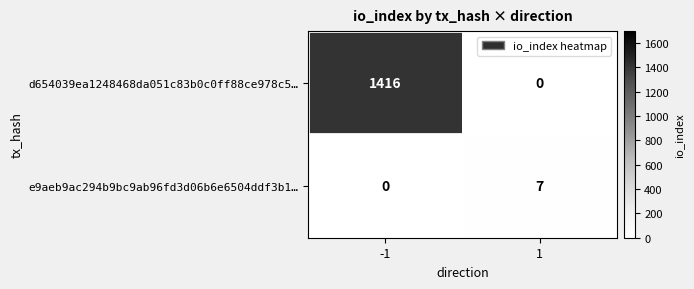

Rank the series by their average value, from highest to lowest.

d654039ea1248468da051c83b0c0ff88ce978c5…, e9aeb9ac294b9bc9ab96fd3d06b6e6504ddf3b1…